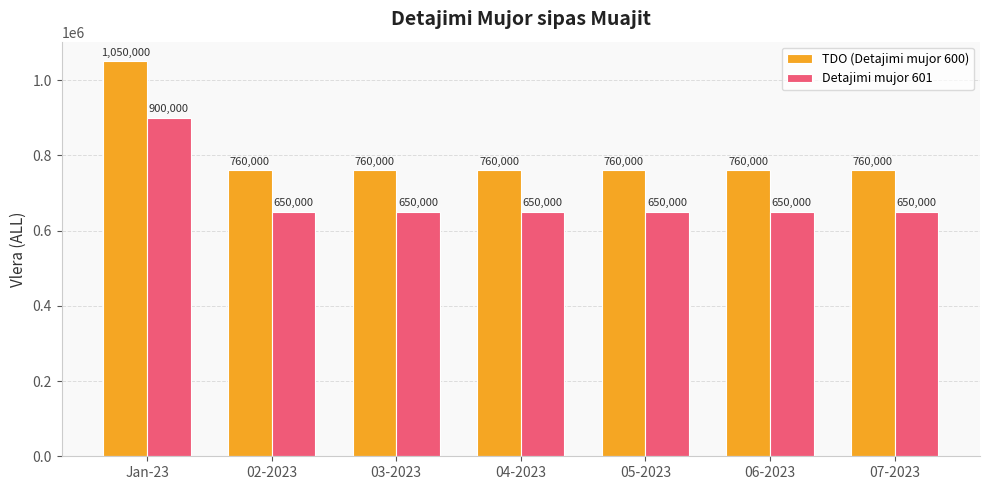

What are all the series names shown in the legend?

TDO (Detajimi mujor 600), Detajimi mujor 601